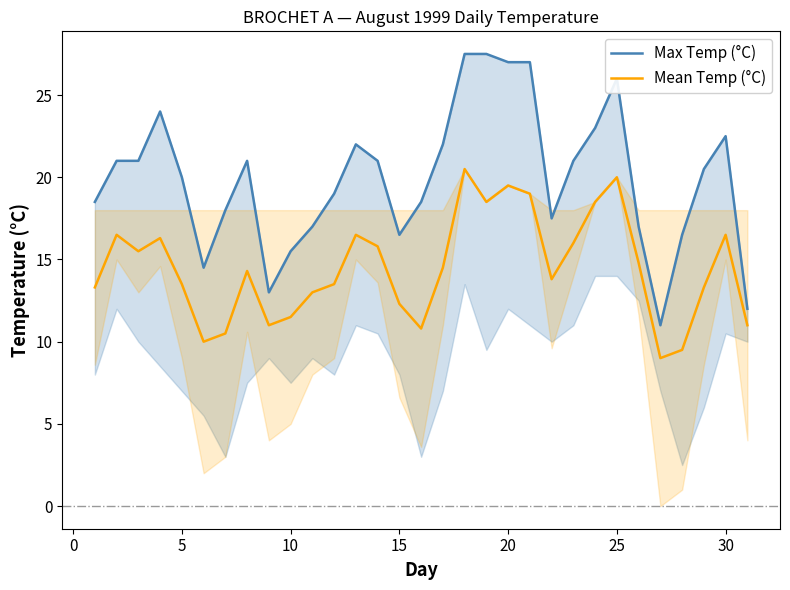

In Max Temp (°C), how many points are lower than both neighbors (excluding endpoints)?

5